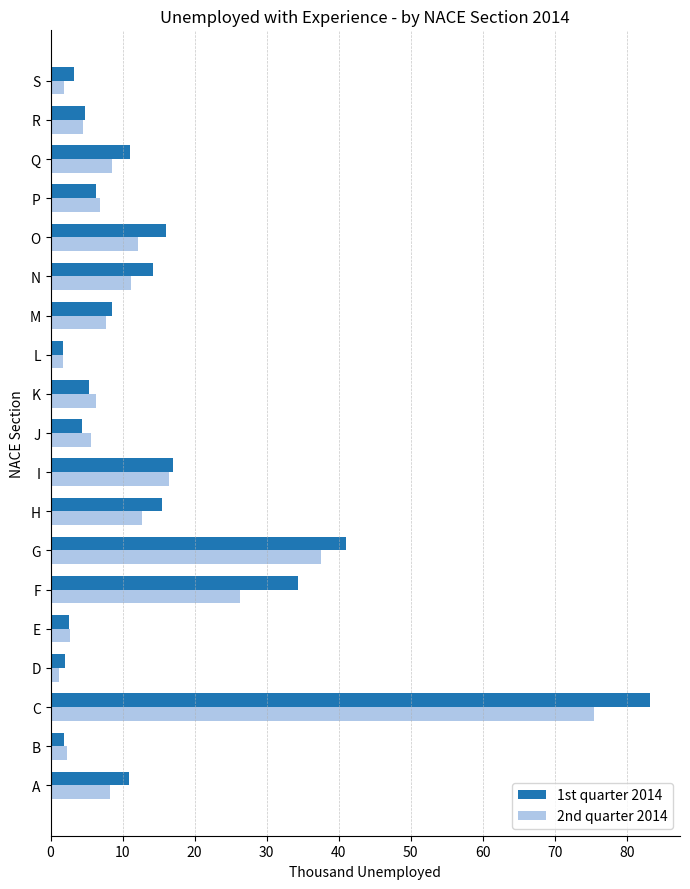

What is the difference between the maximum and second lowest values in the 1st quarter 2014 series?

81.3